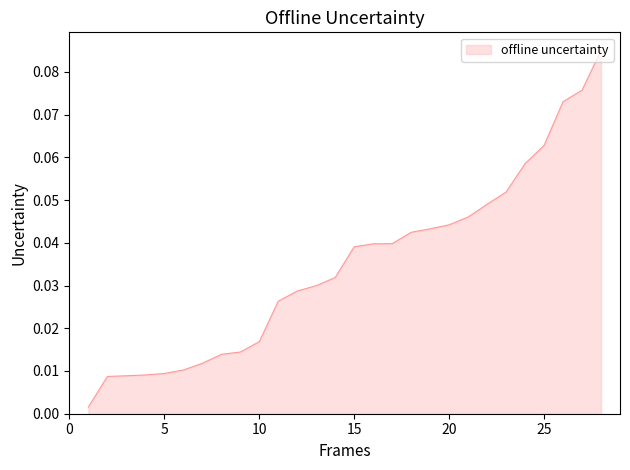

How many lines are shown in the chart?

1